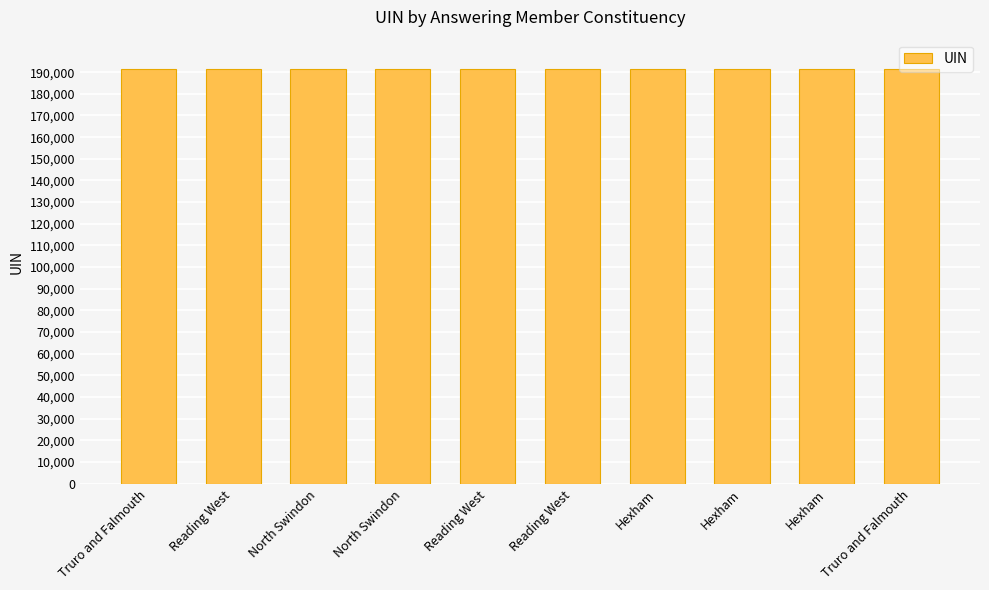

What is the difference between the maximum and minimum values?

180